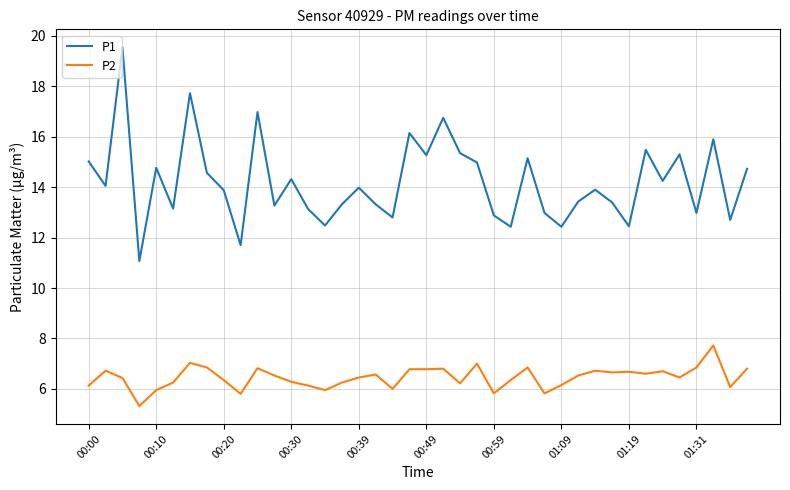

List the series in order of their overall mean, highest first.

P1, P2